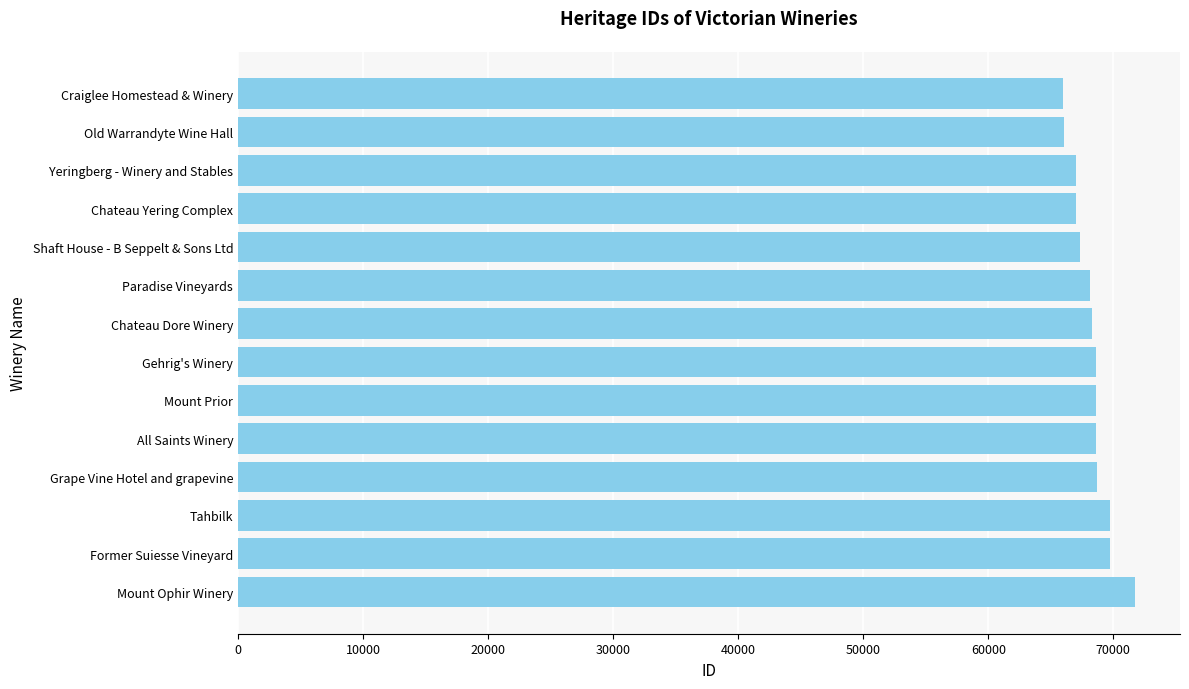

Approximately how many times larger is the value at Chateau Dore Winery compared to Yeringberg - Winery and Stables?

1.0